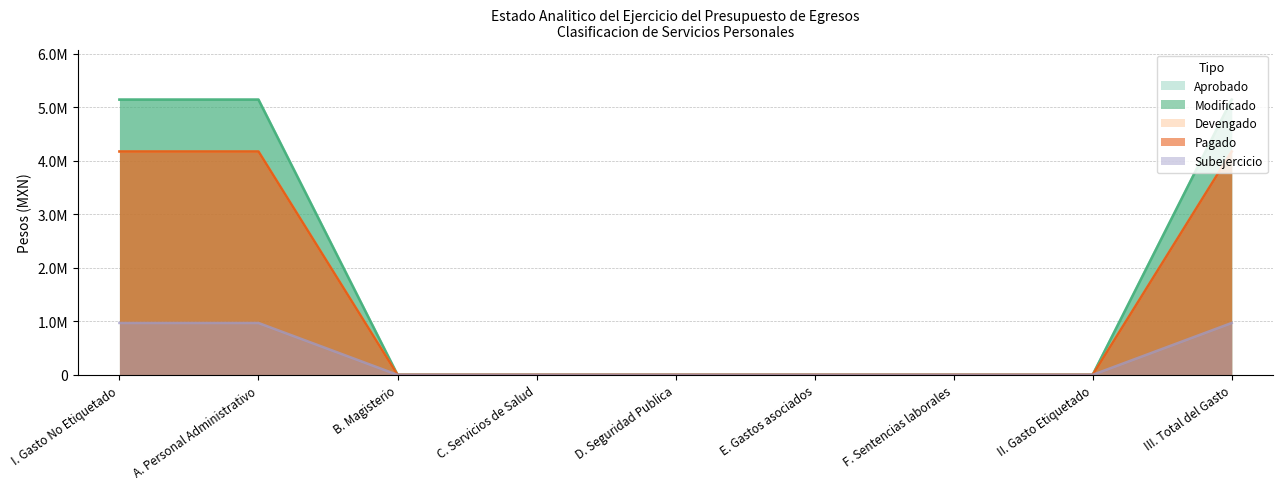

Which category has the highest value in the Aprobado series?

I. Gasto No Etiquetado